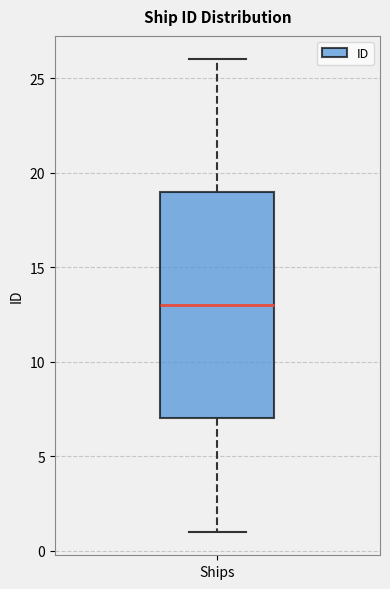

Where does the upper whisker of the box for Ships end on the y-axis? The values are not printed on the chart, so give them approximately, as read against the axis.

26